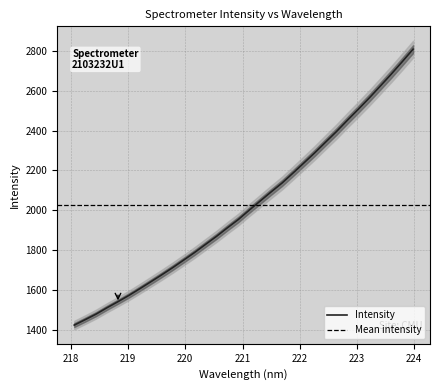

What is the value of the 27th point from the left?

2507.3